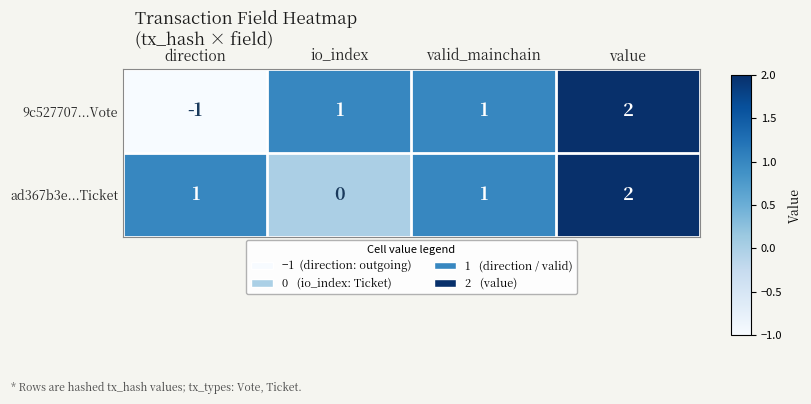

The 9c527707...Vote series shows 0 at io_index. True or false?

False